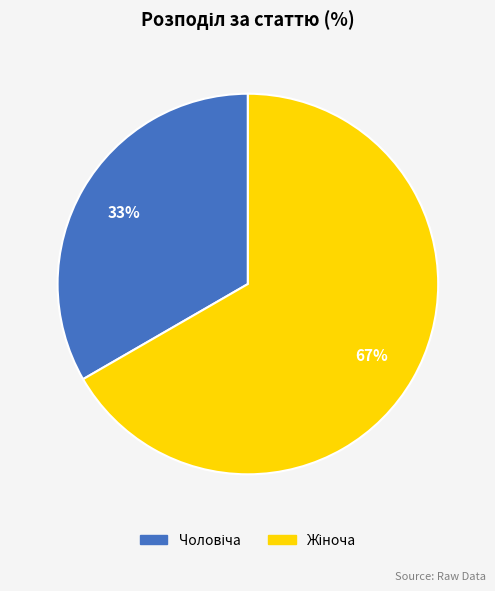

To the nearest percent, what is the average slice percentage?

50%